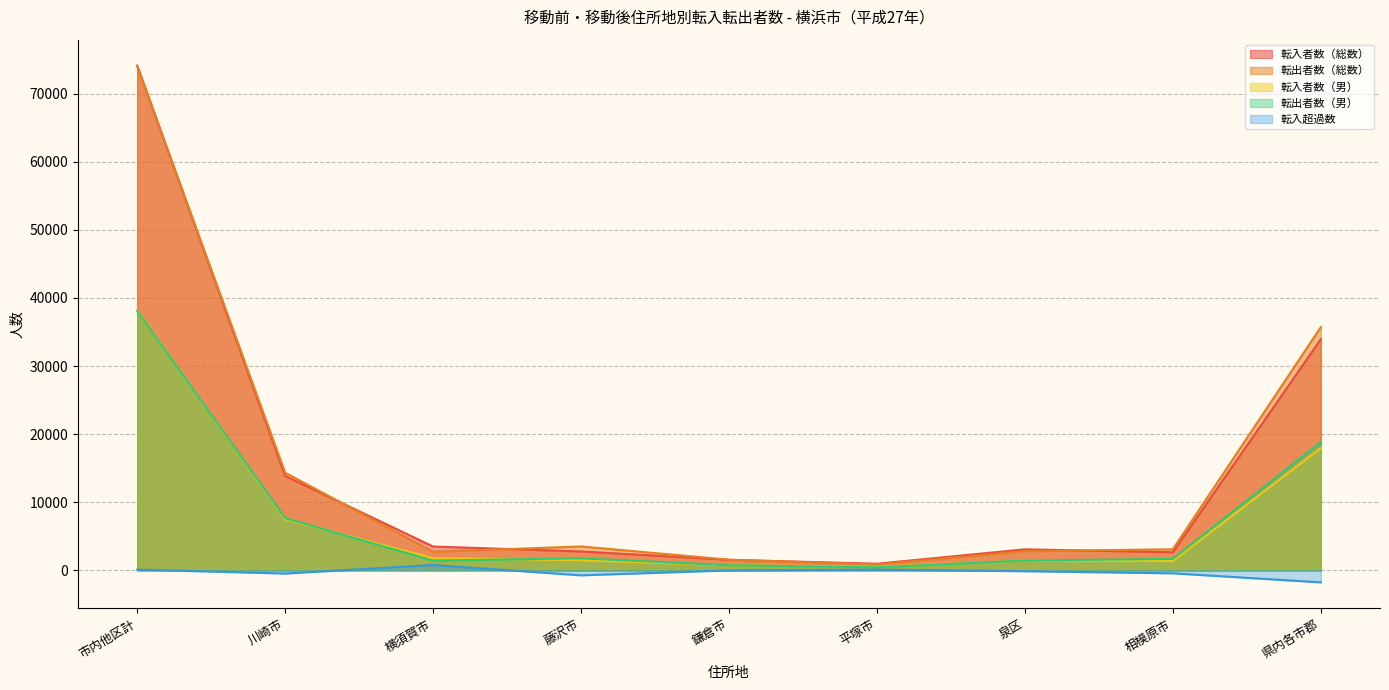

True or false: 転出者数（総数） has more than 2 points higher than both neighbors.

False